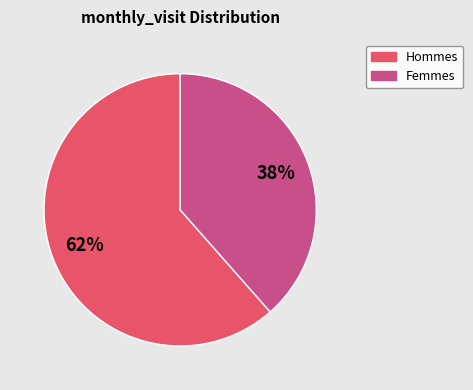

To the nearest percent, what is the average slice percentage?

50%